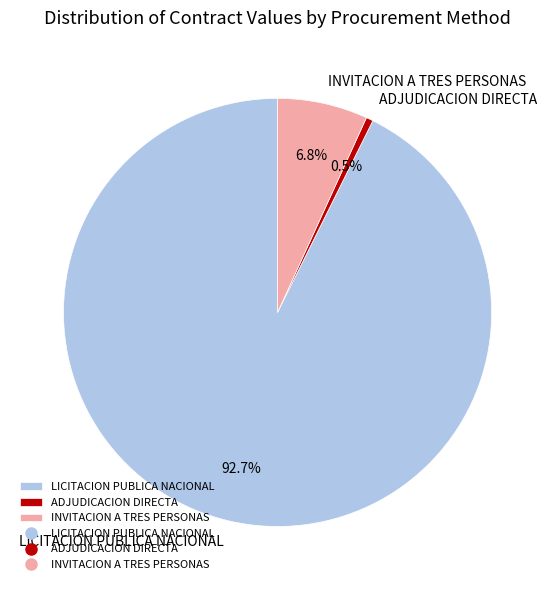

Which slice is the smallest?

ADJUDICACION DIRECTA